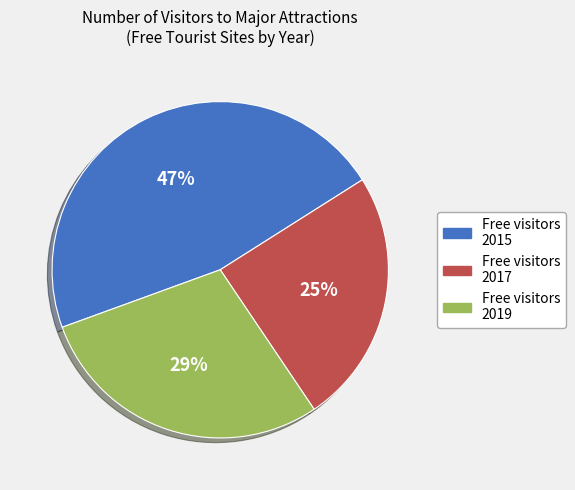

To the nearest percent, what is the average slice percentage?

33%